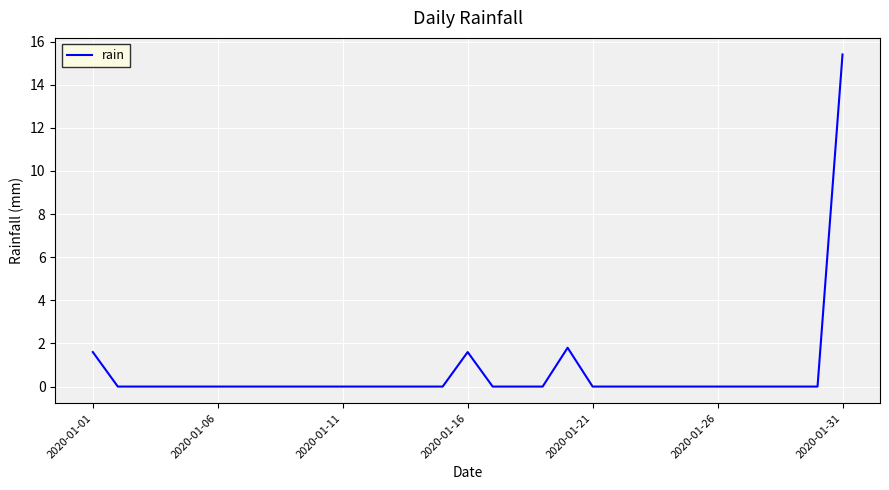

What is the difference between the maximum and minimum values?

15.4